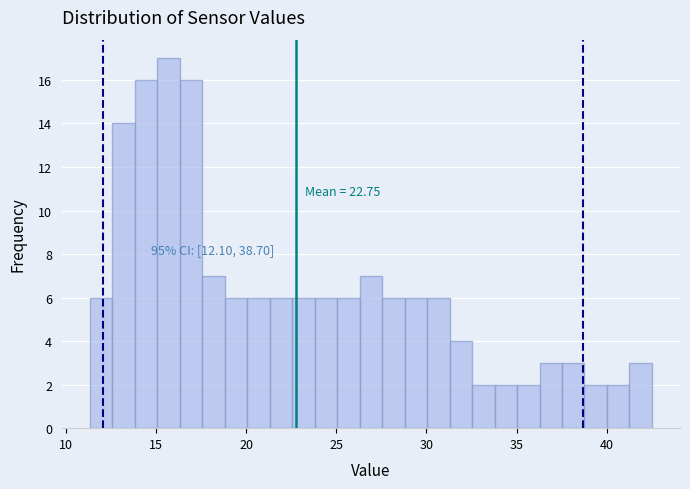

Read against the x-axis, roughly where is the centre of the tallest bar?

15.5